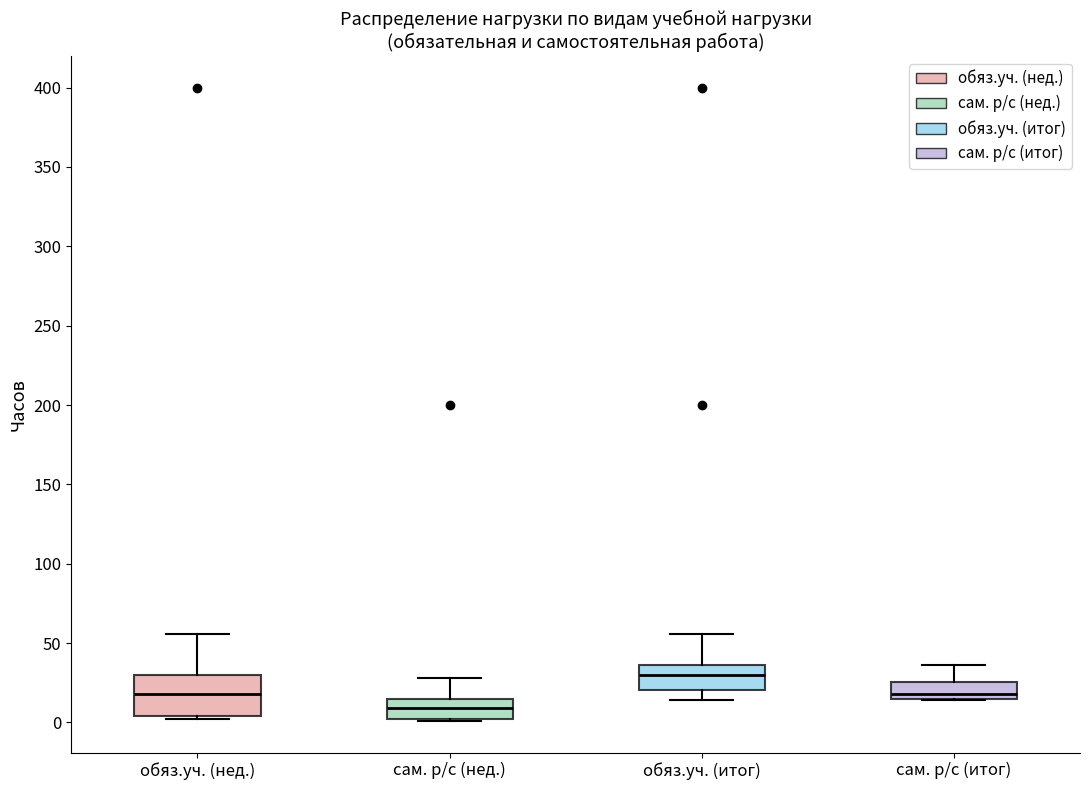

Reading left to right, transcribe this box plot: for each box, give where its median line is, the range the box spans, and where its two whiskers end, as read against the y-axis. The values are not printed on the chart, so give them approximately, as read against the axis.

обяз.уч. (нед.): median 20, box 5 to 30, whiskers 0 to 55
сам. р/с (нед.): median 10, box 0 to 15, whiskers 0 to 30
обяз.уч. (итог): median 30, box 20 to 35, whiskers 15 to 55
сам. р/с (итог): median 20, box 15 to 25, whiskers 15 to 35